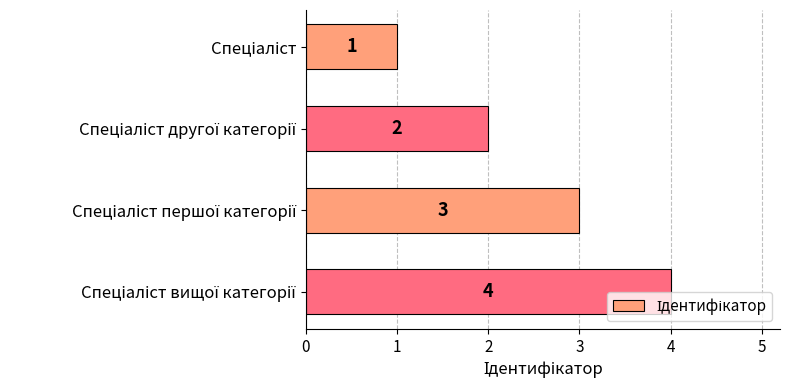

How many values are between 2 and 4?

3